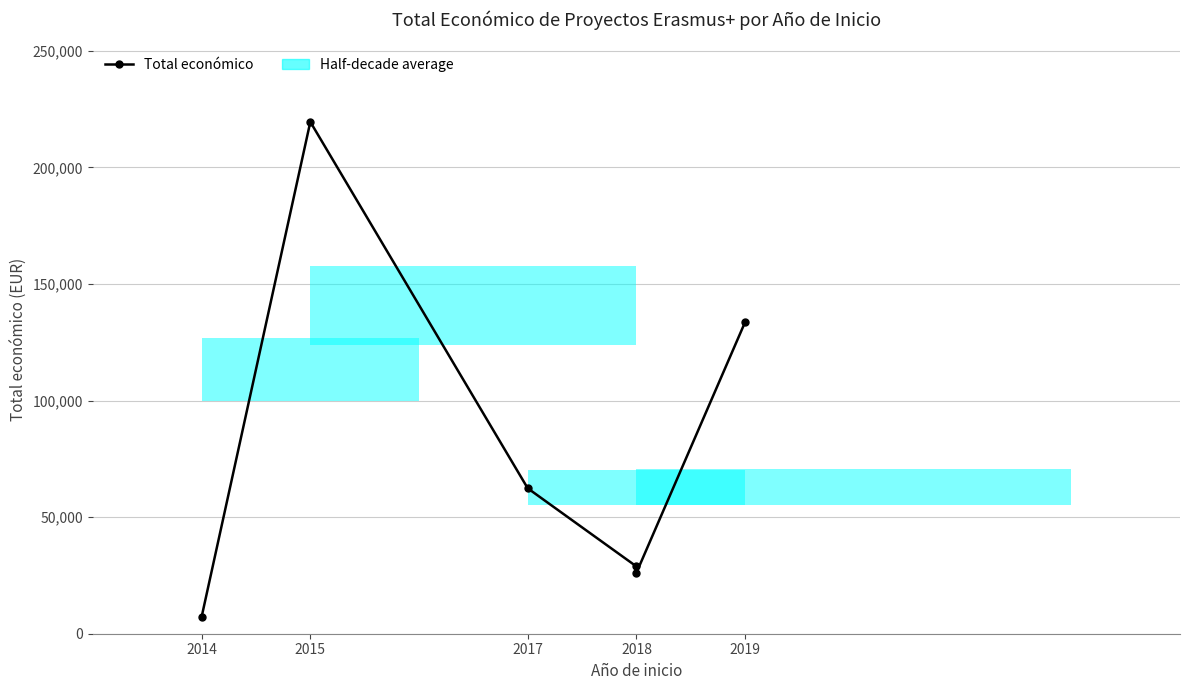

At which category does the chart reach its peak across all series?

2015